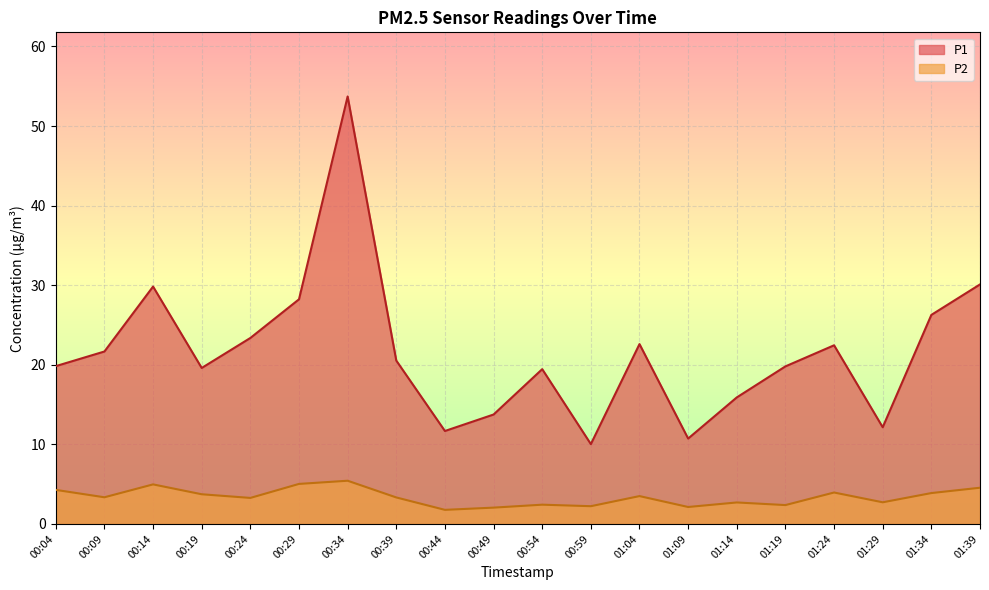

Which label corresponds to the smallest value in the chart?

00:44